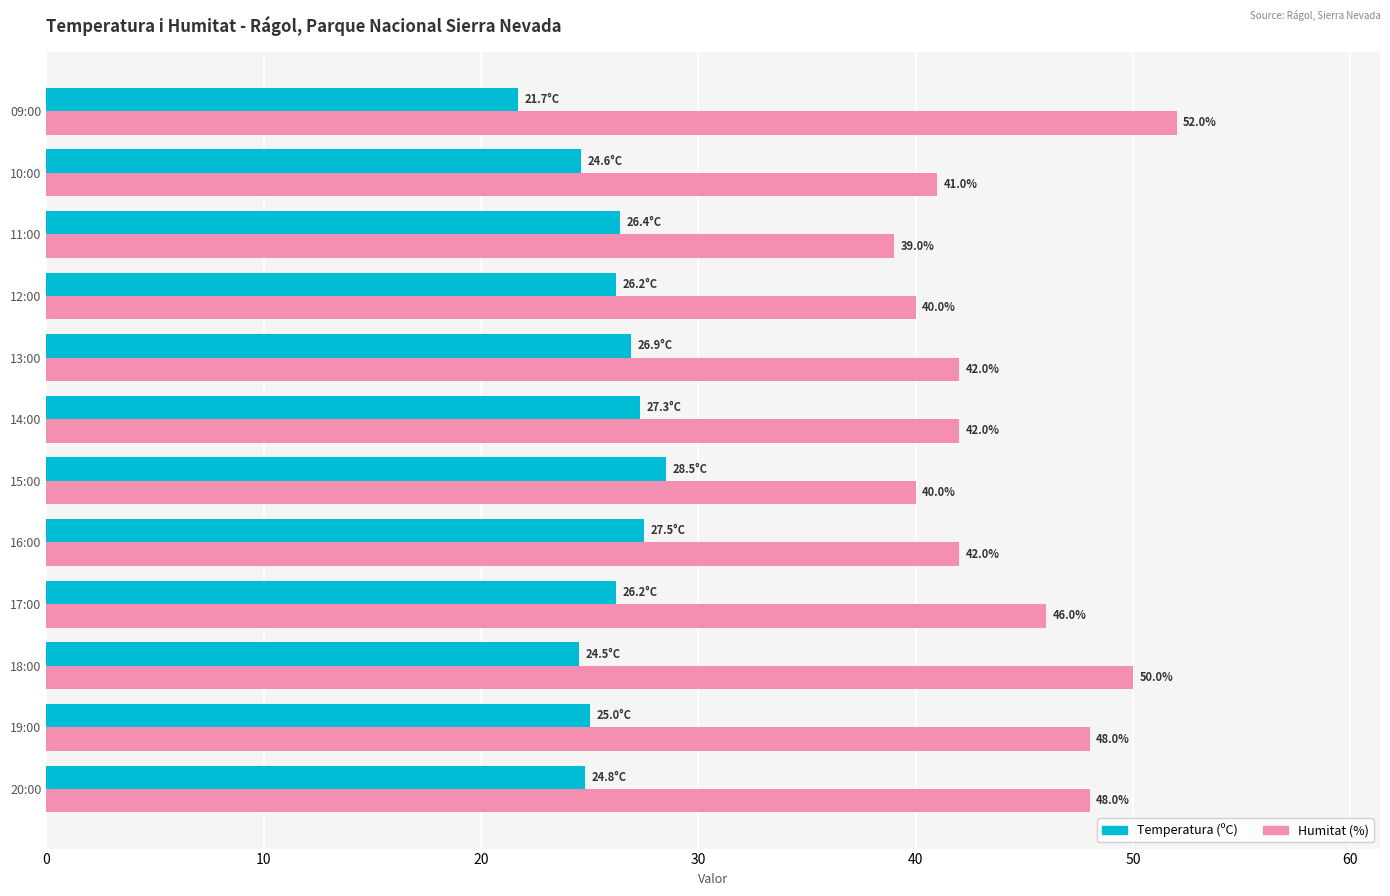

What is the maximum value shown in the chart?

52.0